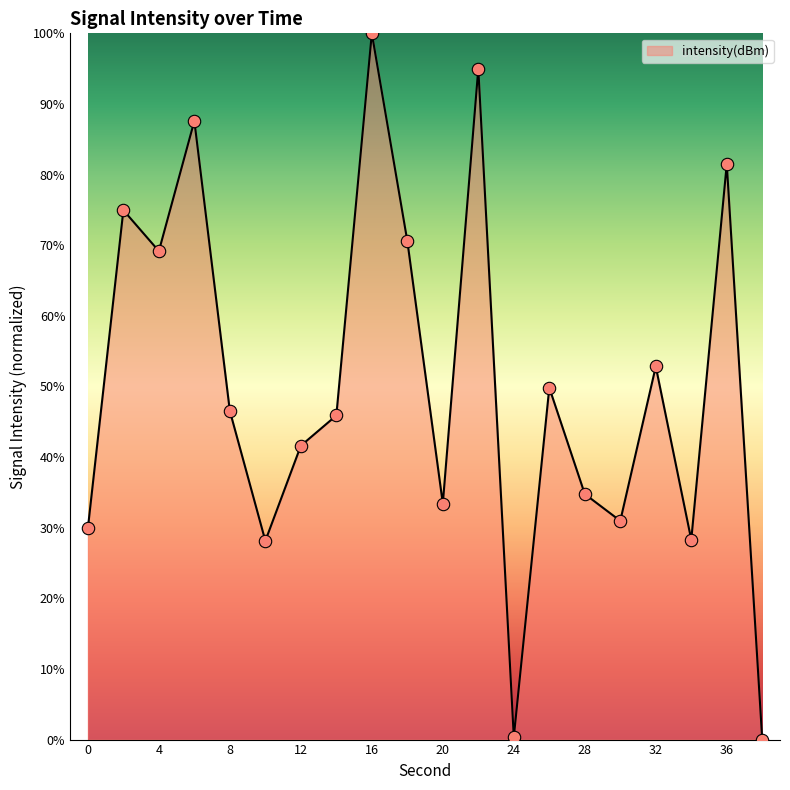

What is the maximum value shown in the chart?

100.0